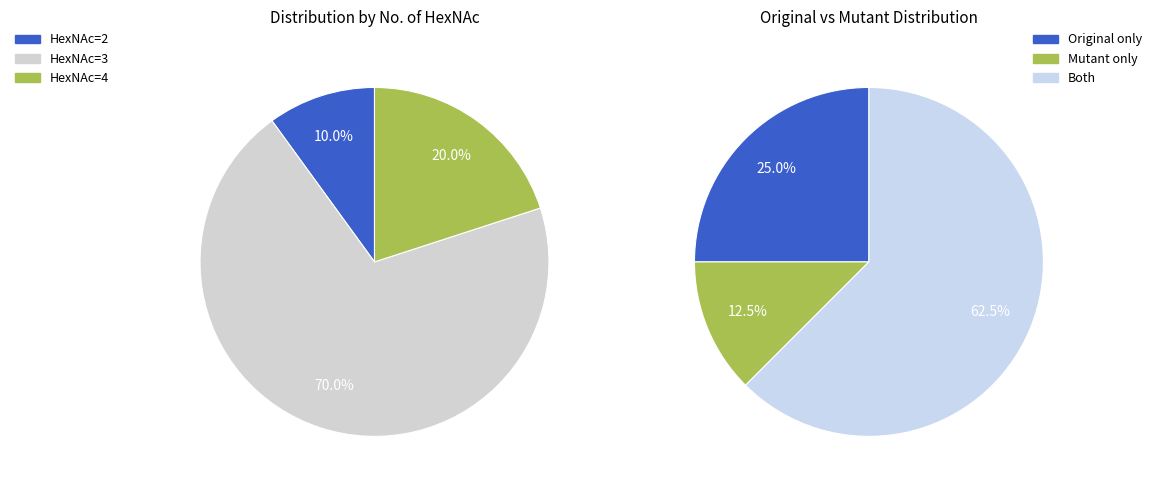

Count the number of slices in the pie.

6